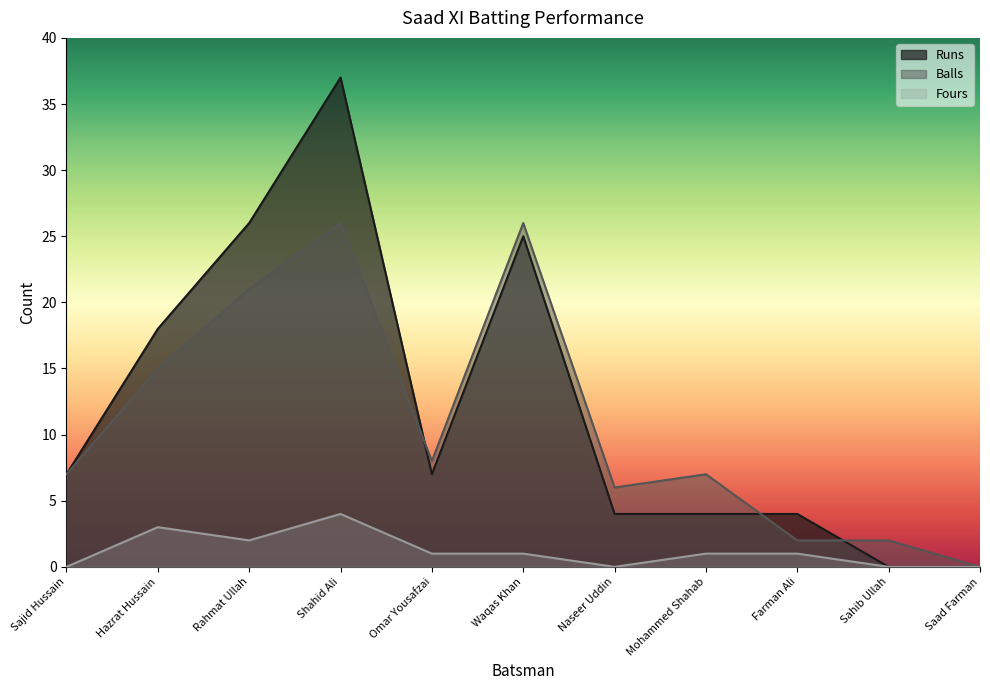

At which category does the chart reach its minimum across all series?

Sahib Ullah